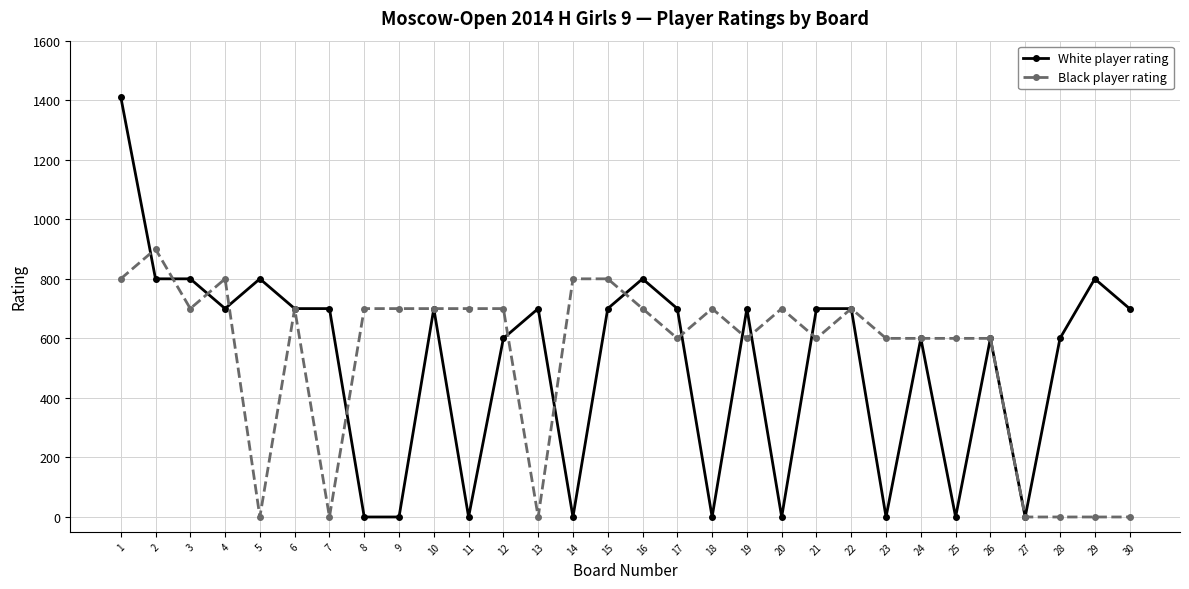

Rank the series by their maximum value, from lowest to highest.

Black player rating, White player rating